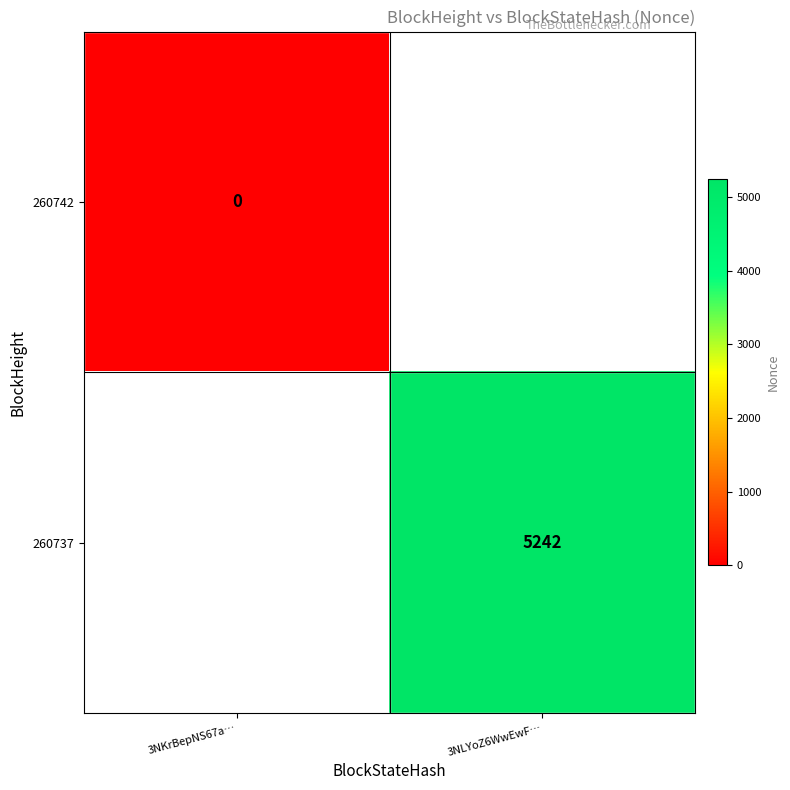

Is the value of 260742 at 3NKrBepNS67a… greater than the value of 260737 at 3NLYoZ6WwEwF…?

No